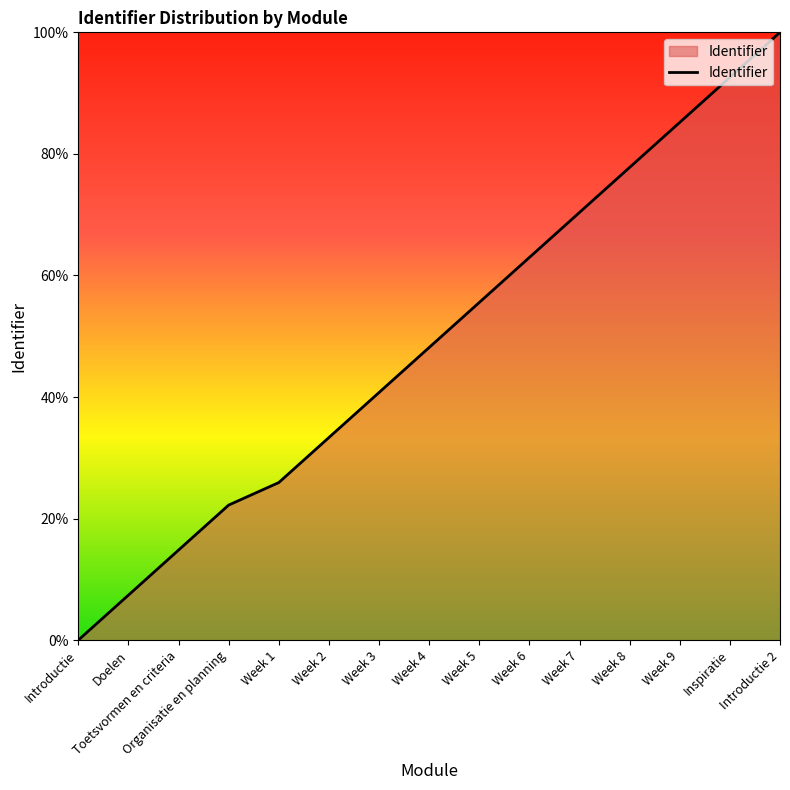

True or false: the data shows 10.8 at Week 3.

False